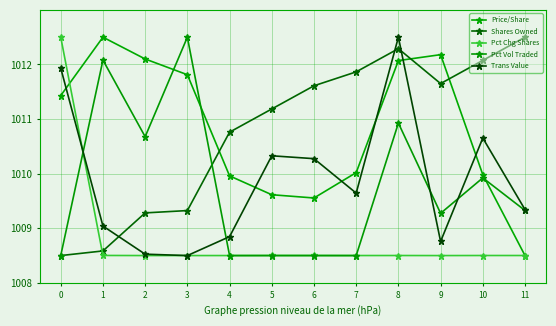

Which category has the lowest value in the Pct Chg Shares series?

9